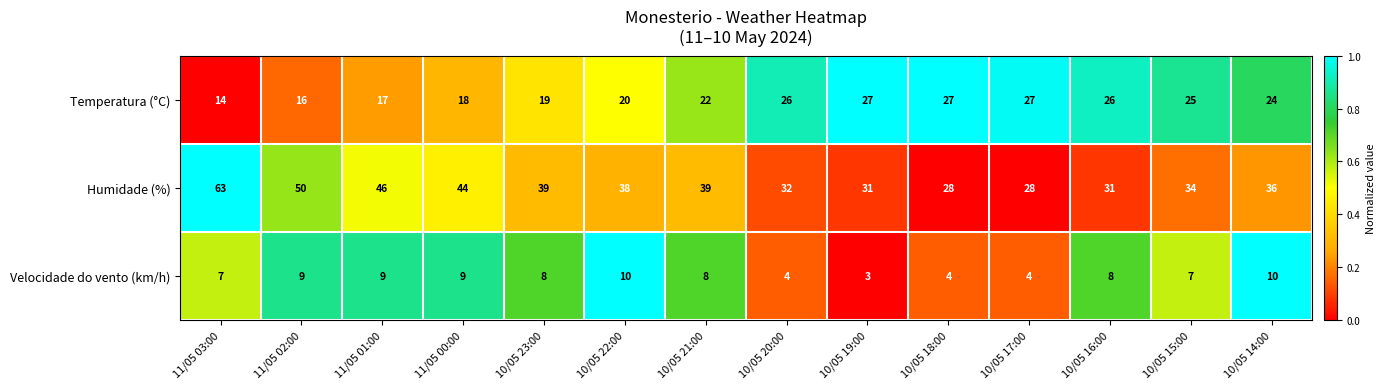

What is the total value across all series at 10/05 20:00?

62